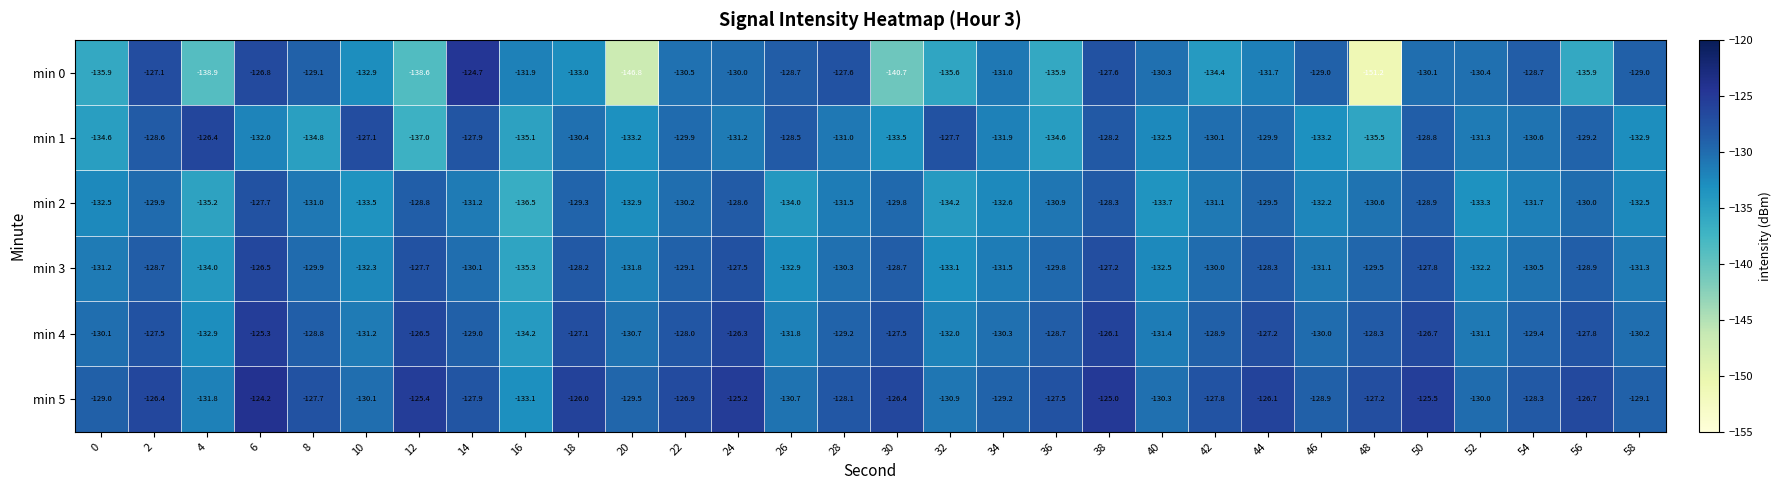

What is the minimum value for min 4?

-134.2